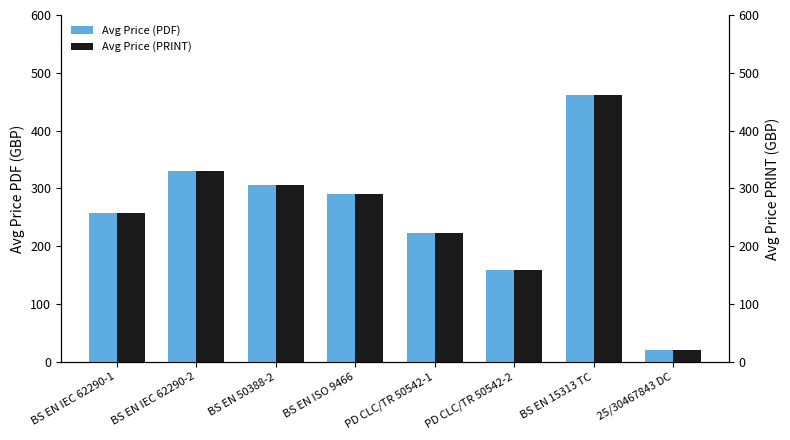

What is the maximum value shown in the chart?

462